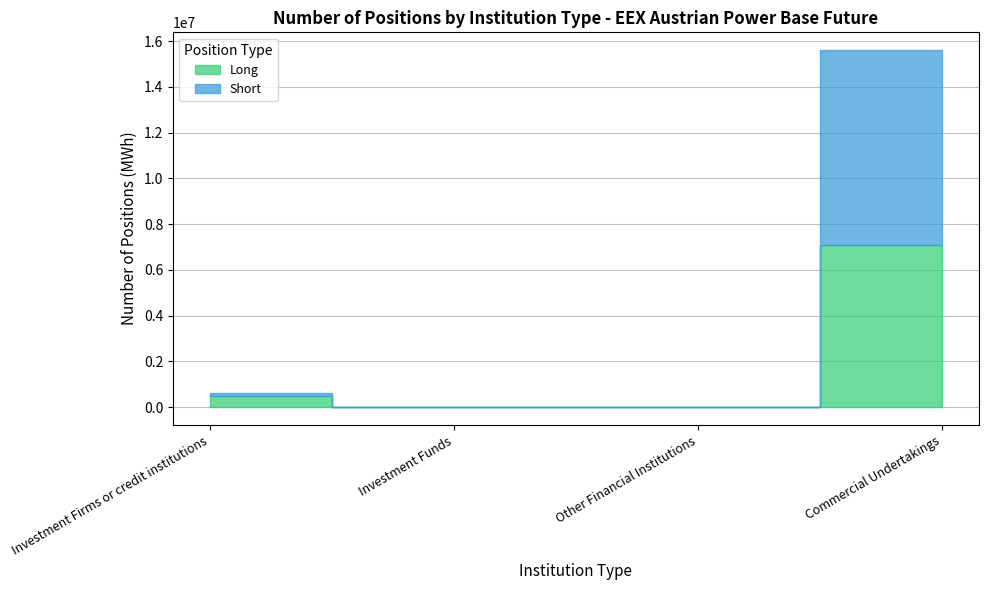

Rank the series by their average value, from highest to lowest.

Short, Long